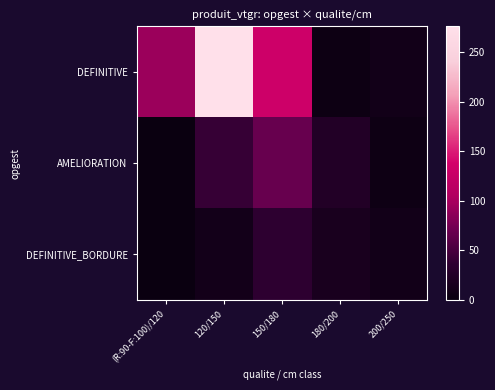

What is the spread (max minus min) of values at 180/200?

20.4